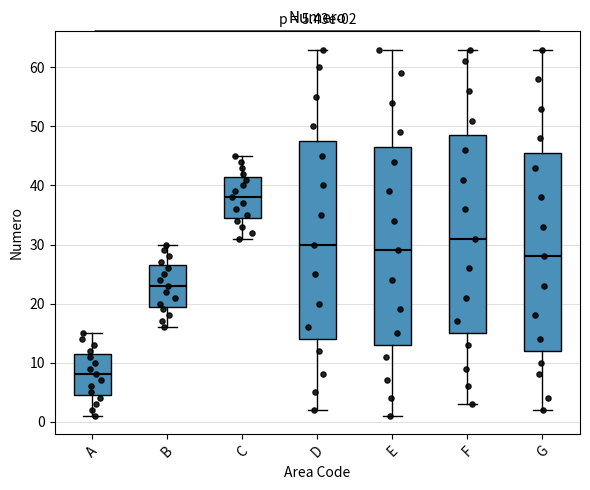

Which box has the lowest median line?

A